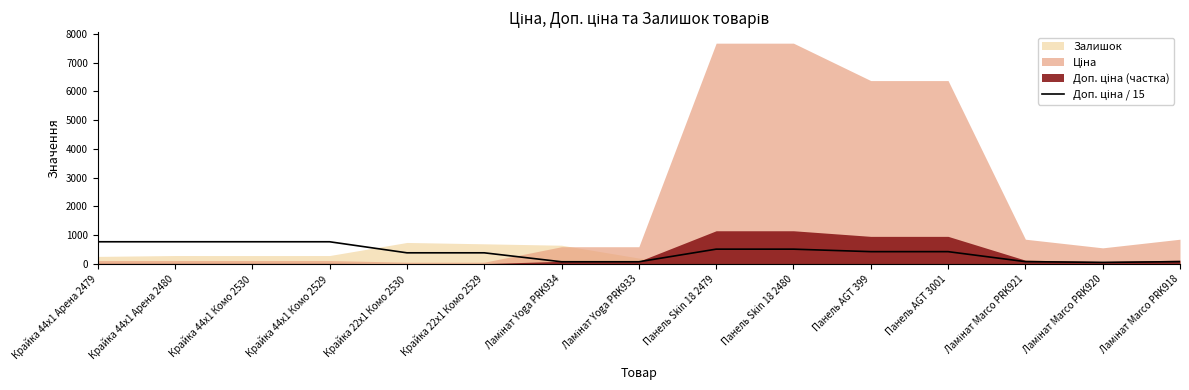

Count the number of values greater than 425.

8